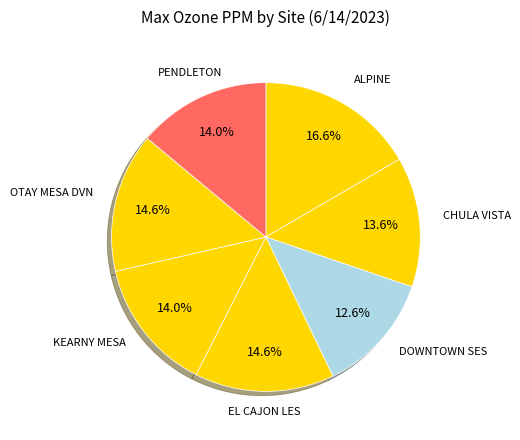

True or false: PENDLETON accounts for 7% of the total.

False